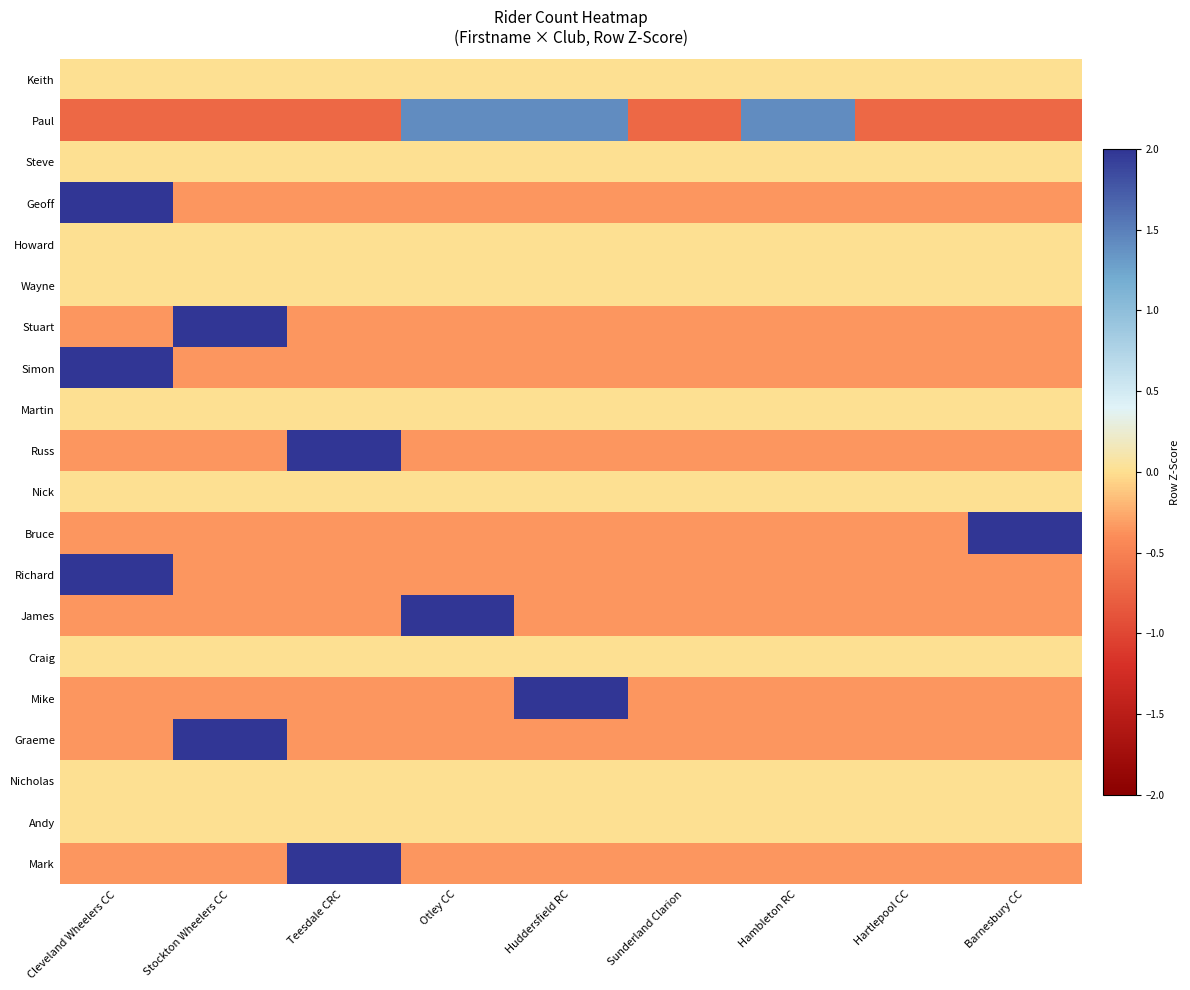

Which series changed the most between Stockton Wheelers CC and Otley CC?

Stuart